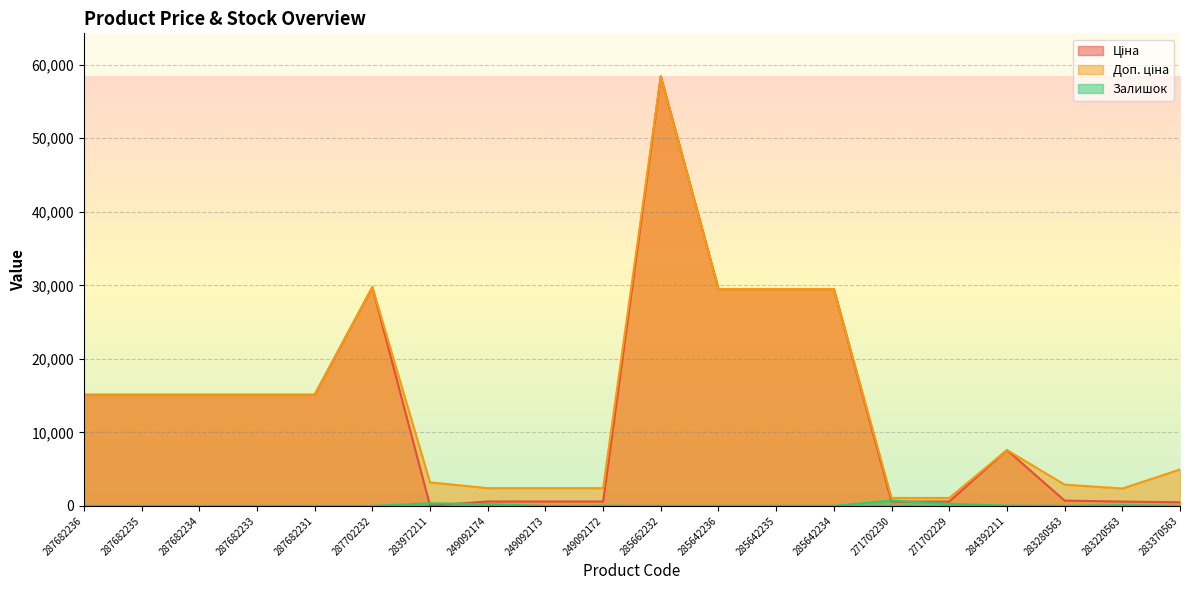

What is the spread (max minus min) of values at 283220563?

2260.5